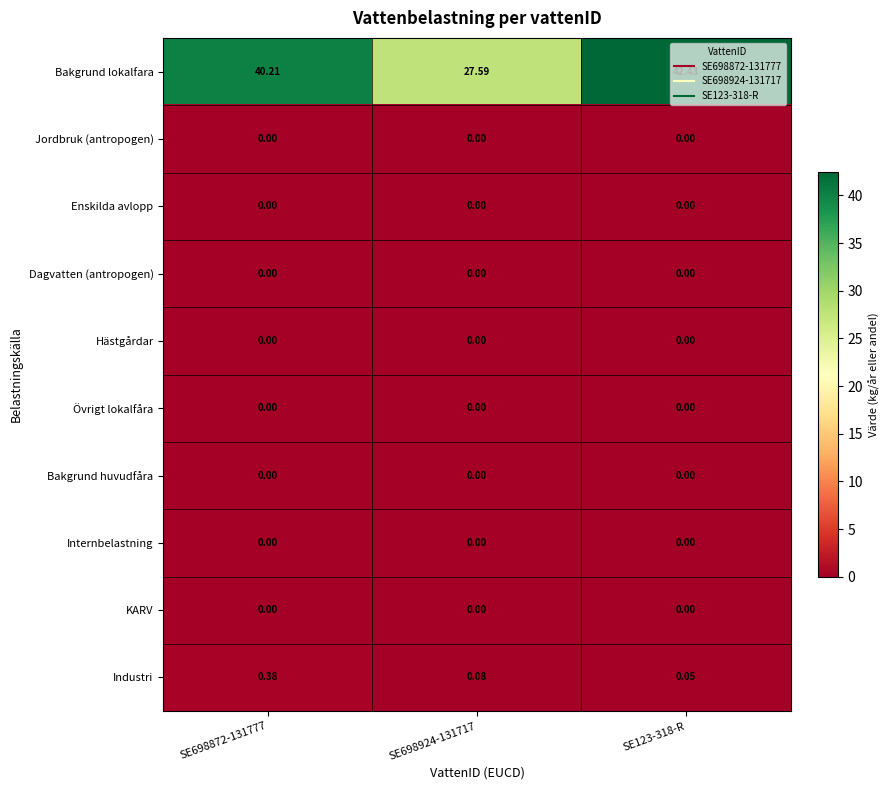

Which series has the widest spread of values?

Bakgrund lokalfara